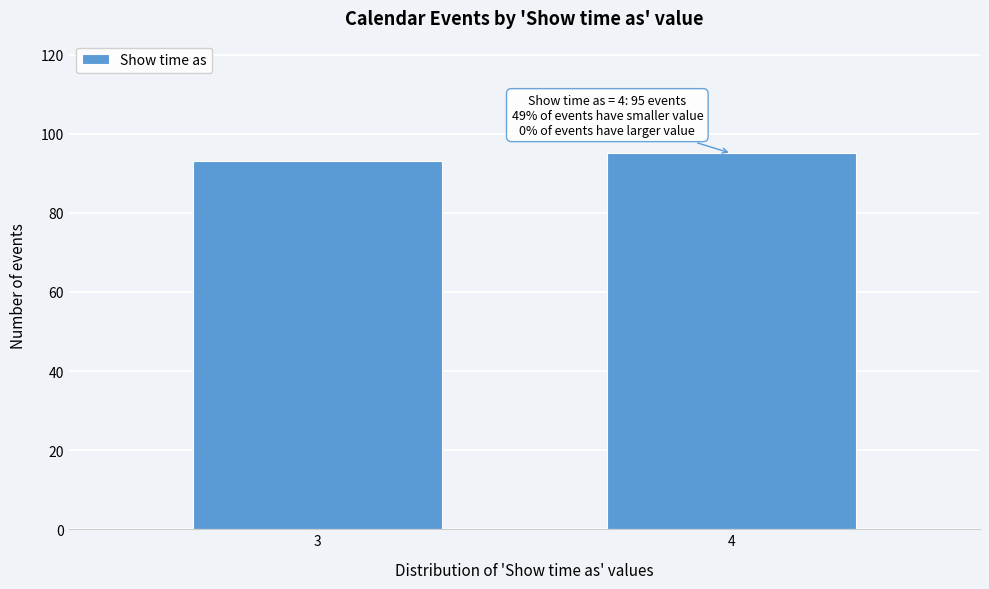

Reading left to right, what are all the values shown in this chart?

3=93	4=95